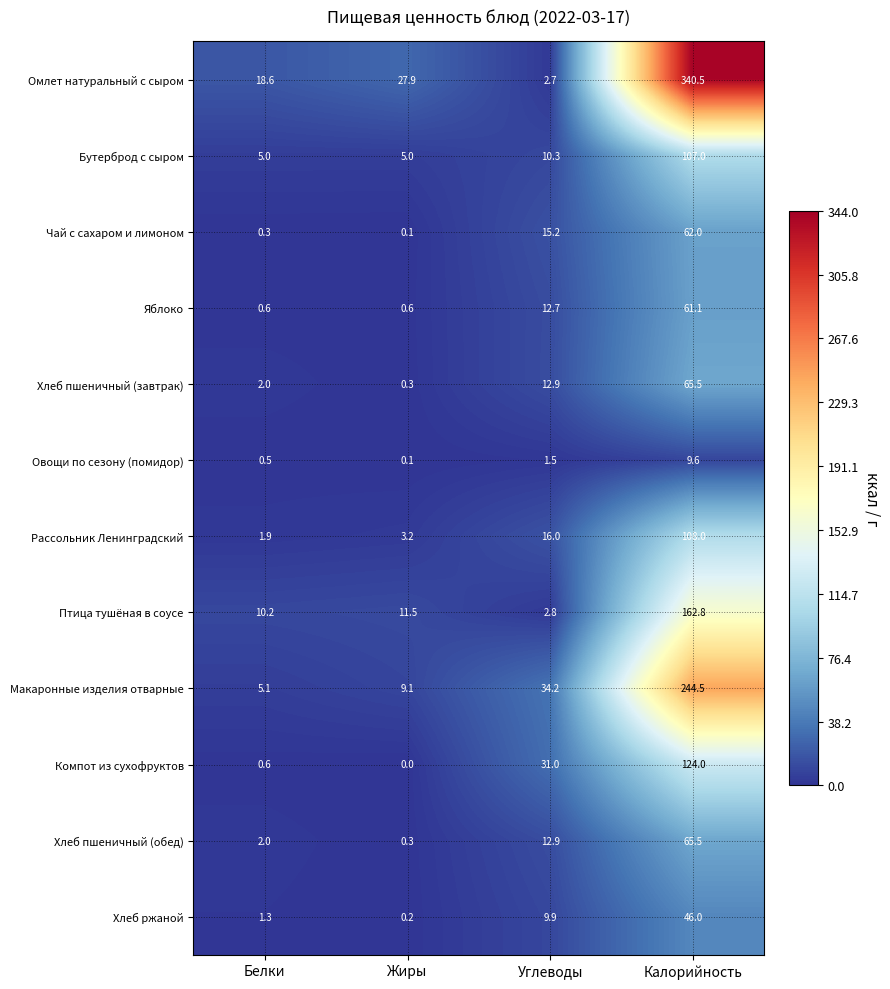

At which category is the sum across all series the highest?

Калорийность